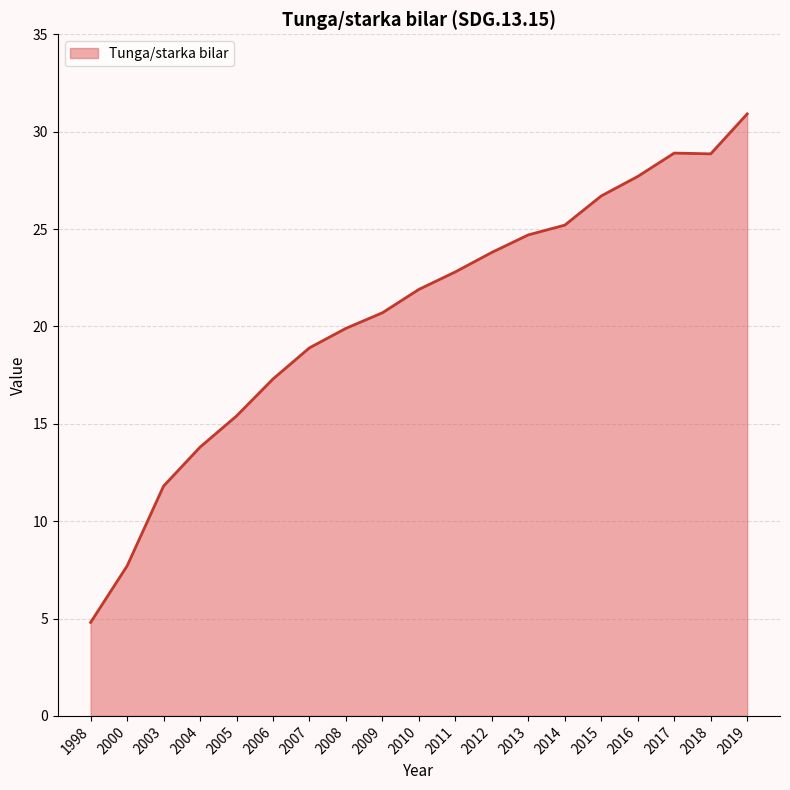

What is the ratio of the value at 2015 to the value at 2017?

0.9